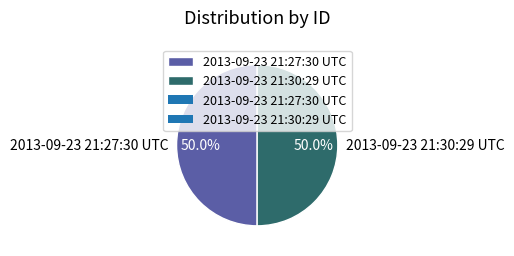

What is the ratio of the value at 2013-09-23 21:27:30 UTC to the value at 2013-09-23 21:30:29 UTC?

1.0